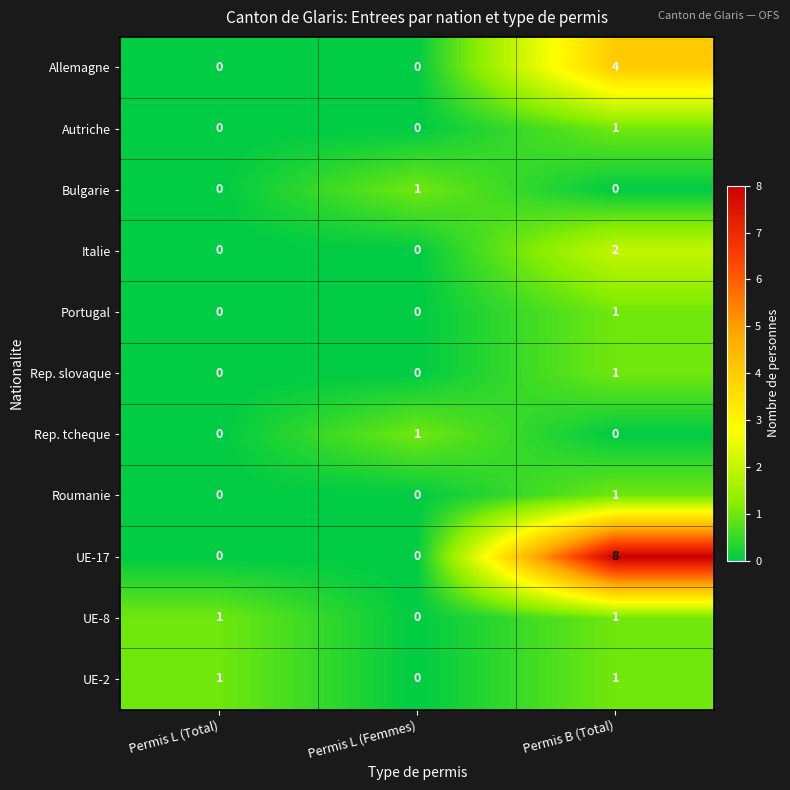

What is the total value across all series at Permis L (Femmes)?

2